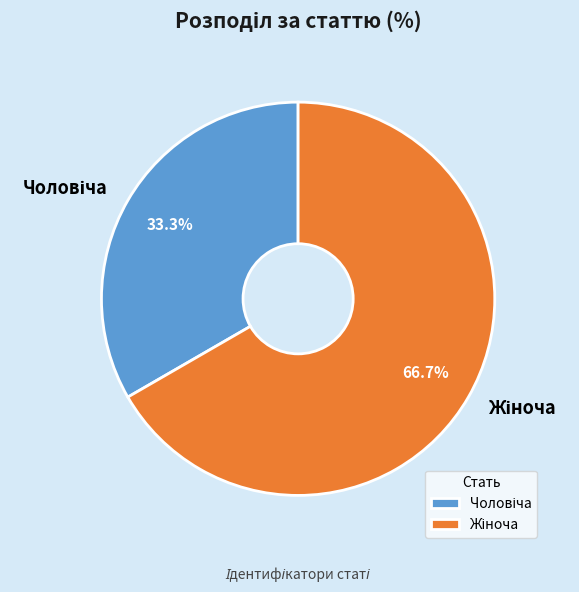

Does any single category account for the majority?

Yes